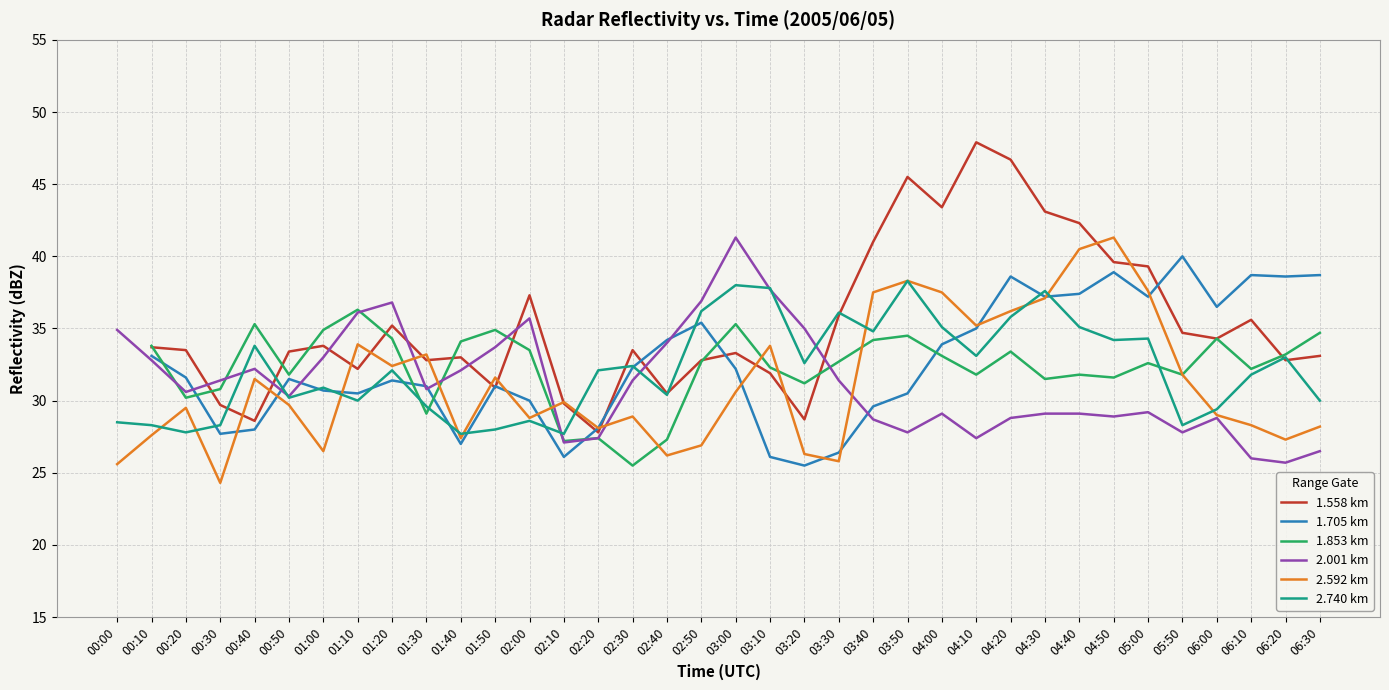

What is the minimum value for 2.001 km?

25.7